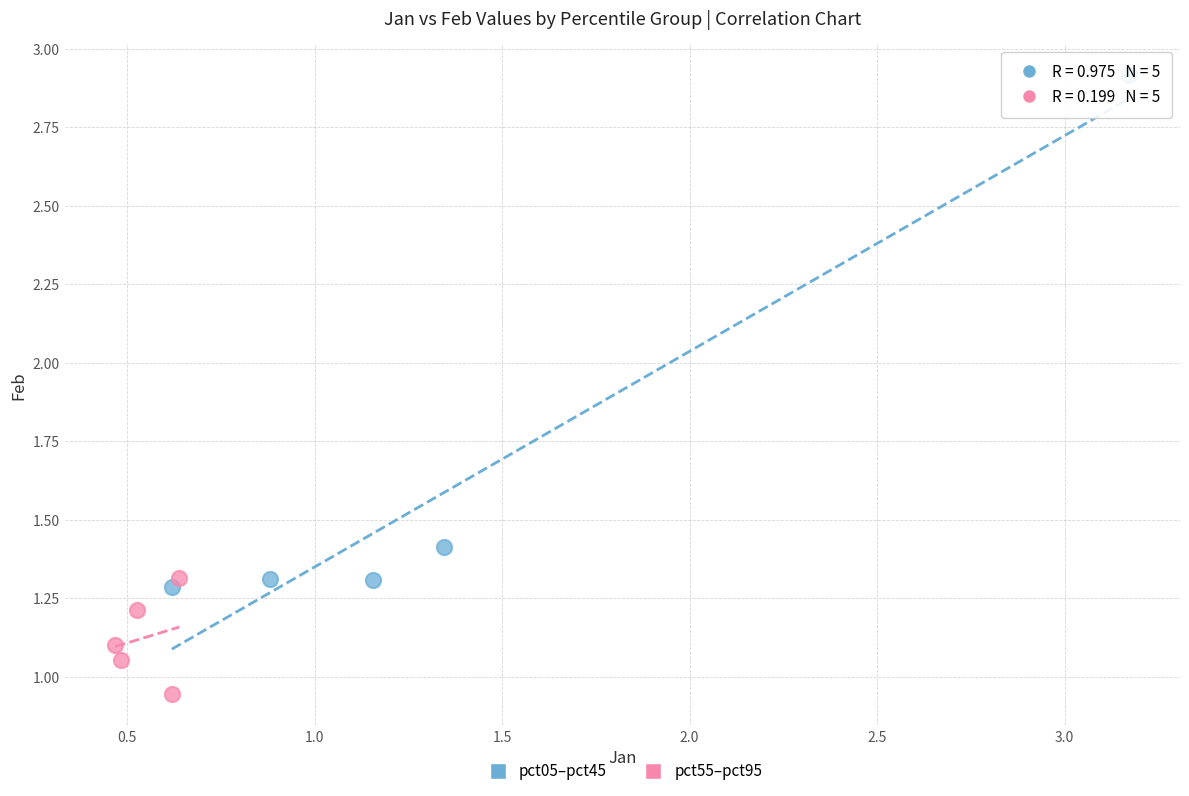

Which series reaches the minimum Y coordinate?

pct55–pct95